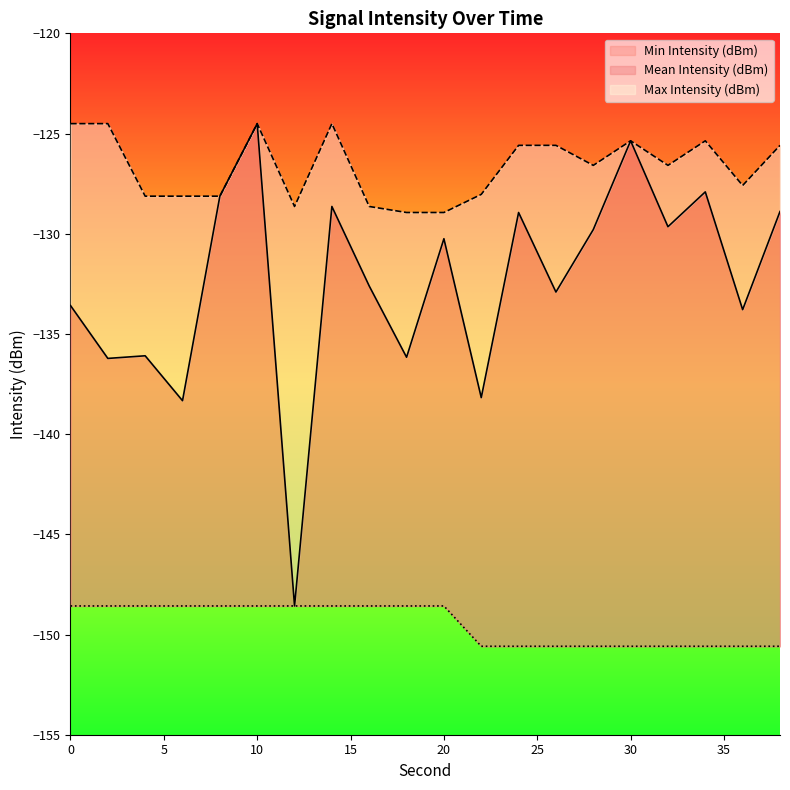

Which label corresponds to the smallest value in the chart?

22